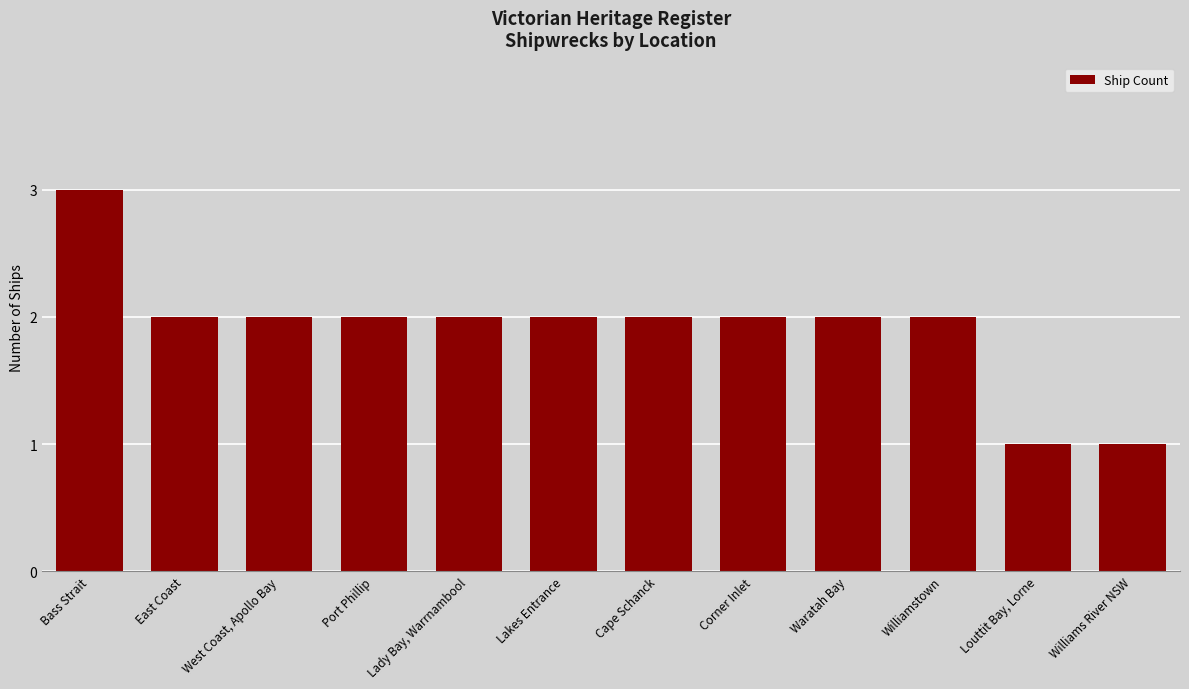

How many categories are shown in the chart?

12